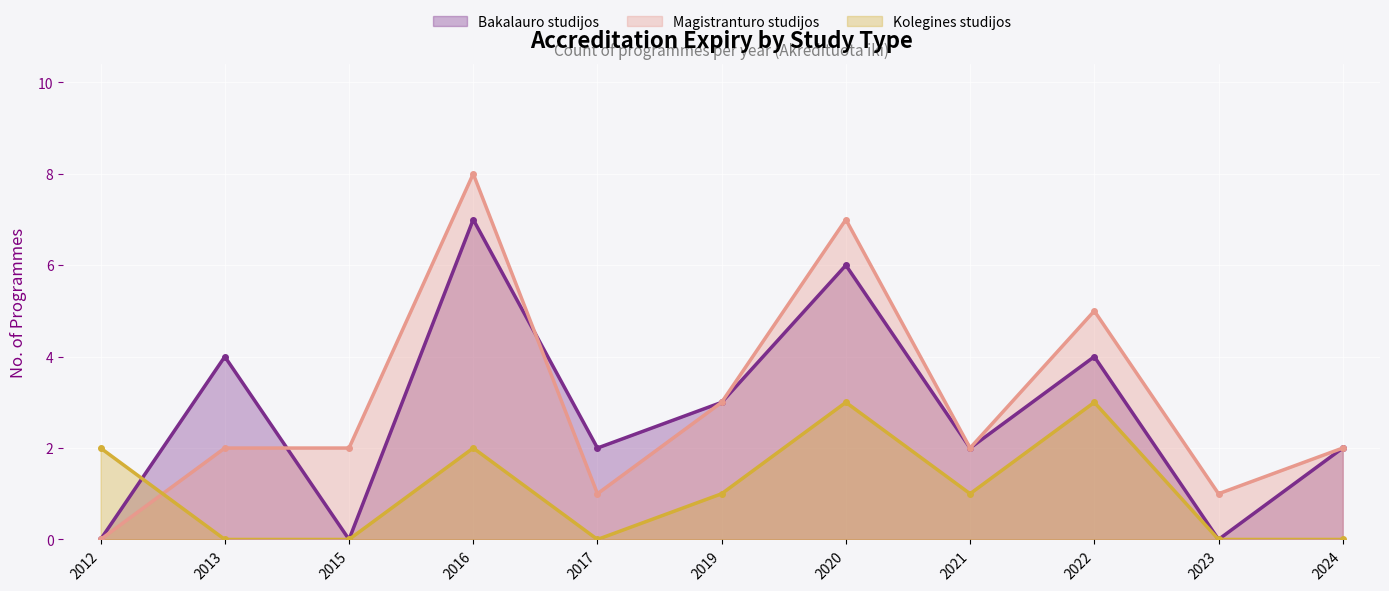

Rank the series by their maximum value, from highest to lowest.

Magistranturo studijos, Bakalauro studijos, Kolegines studijos